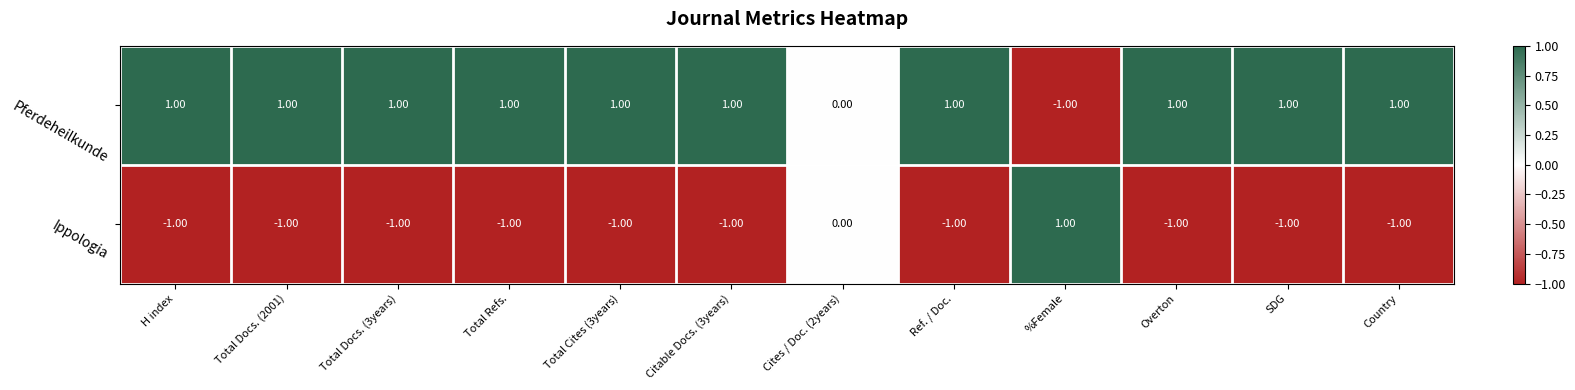

Rank the series at Total Docs. (3years) from lowest to highest value.

Ippologia, Pferdeheilkunde